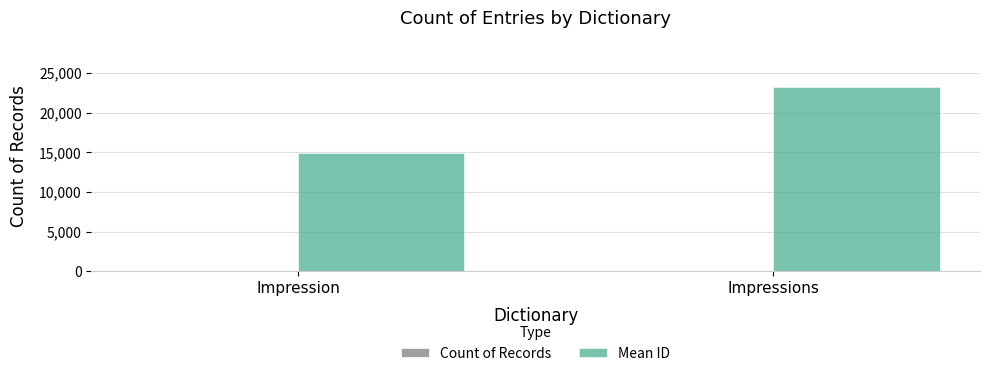

At which category is the sum across all series the highest?

Impressions